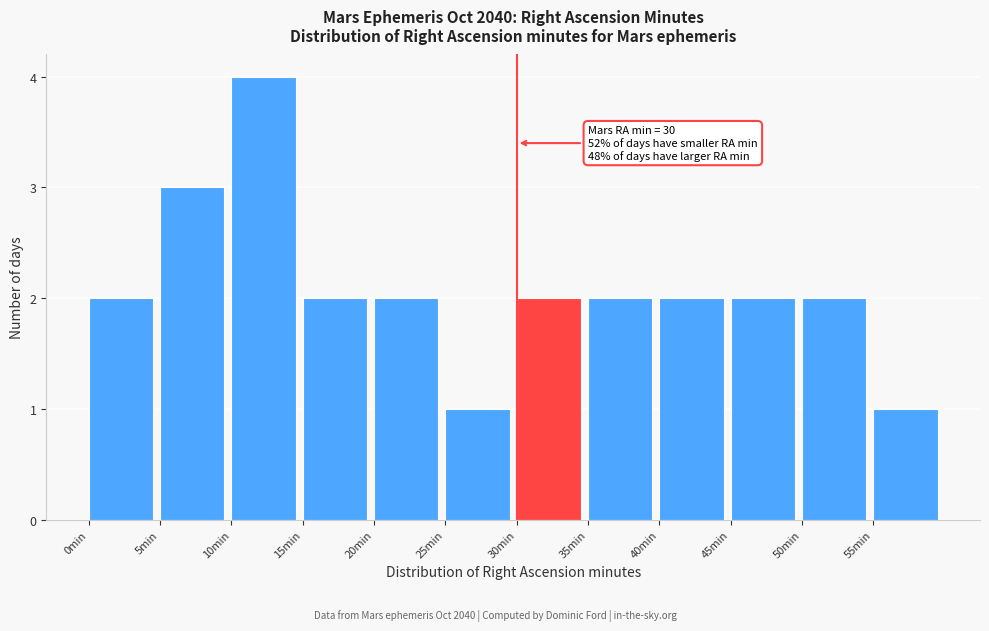

Which range on the x-axis has the tallest bar?

10 to 15